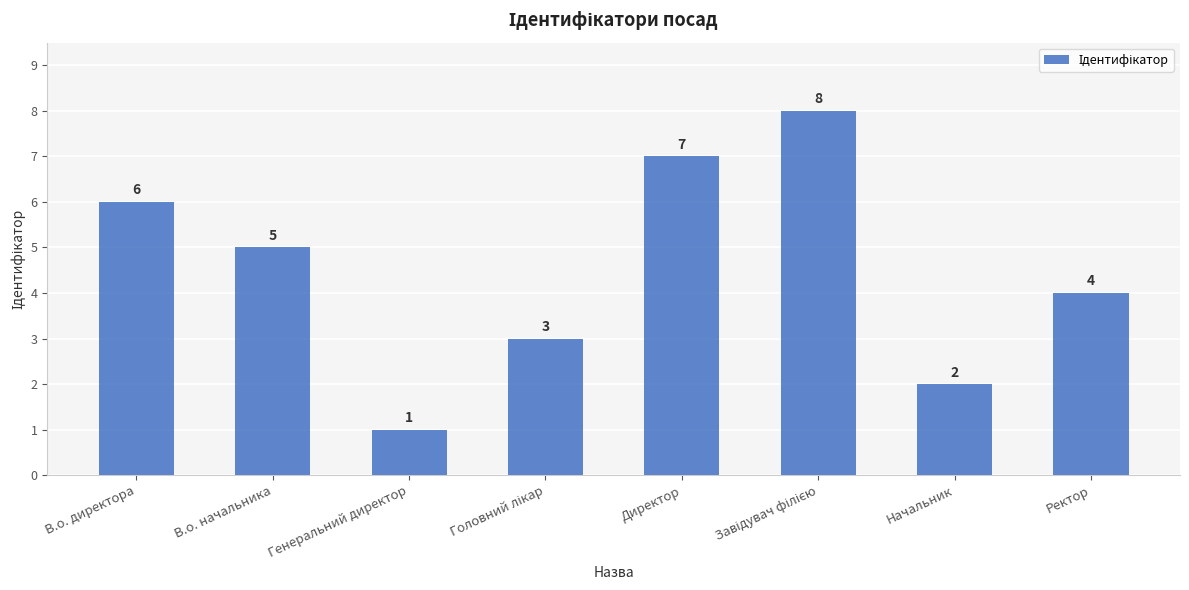

What is the ratio of the value at В.о. директора to the value at Начальник?

3.0